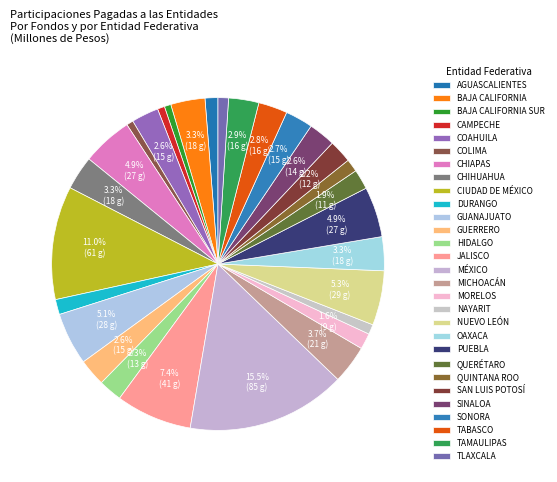

How many slices are in this pie chart?

29